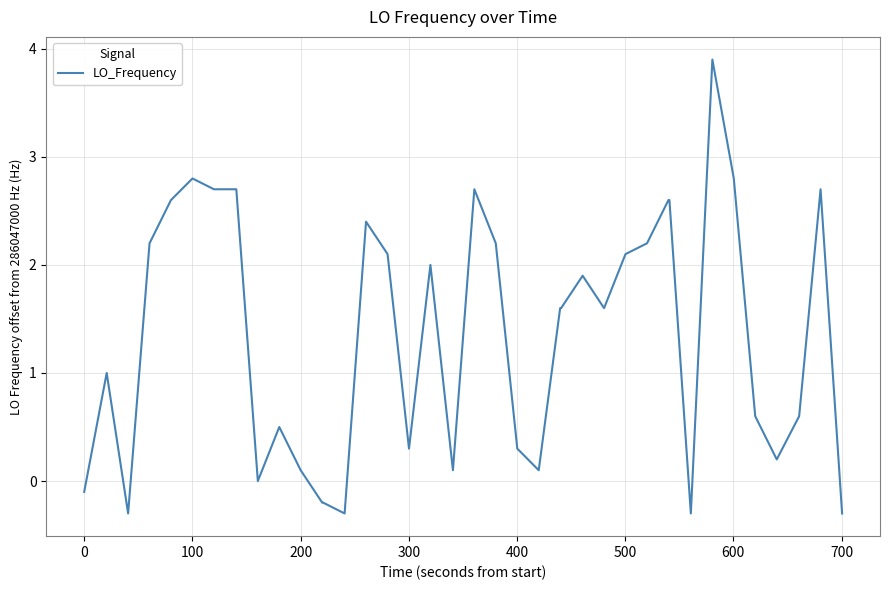

What is the difference between the maximum and minimum values?

4.2